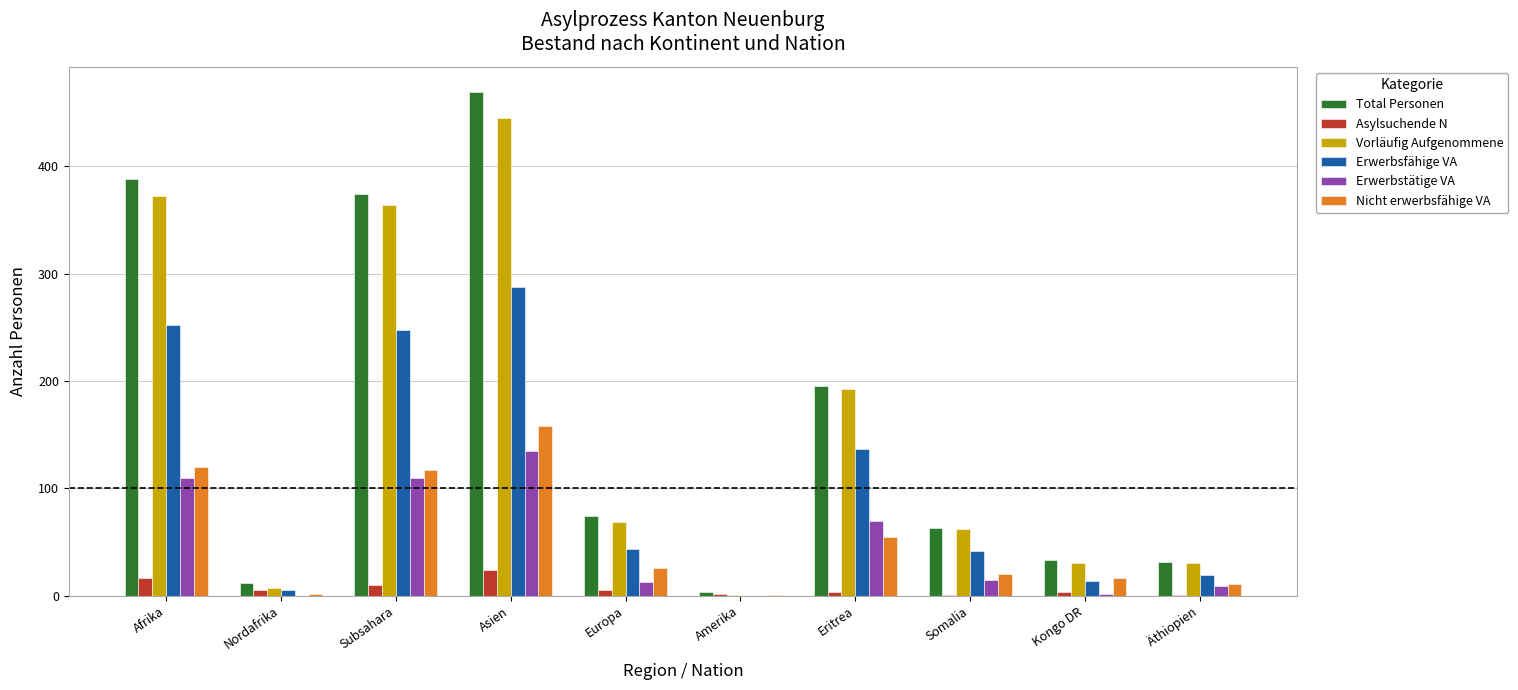

Are the bars grouped side by side (vs. stacked)?

Yes